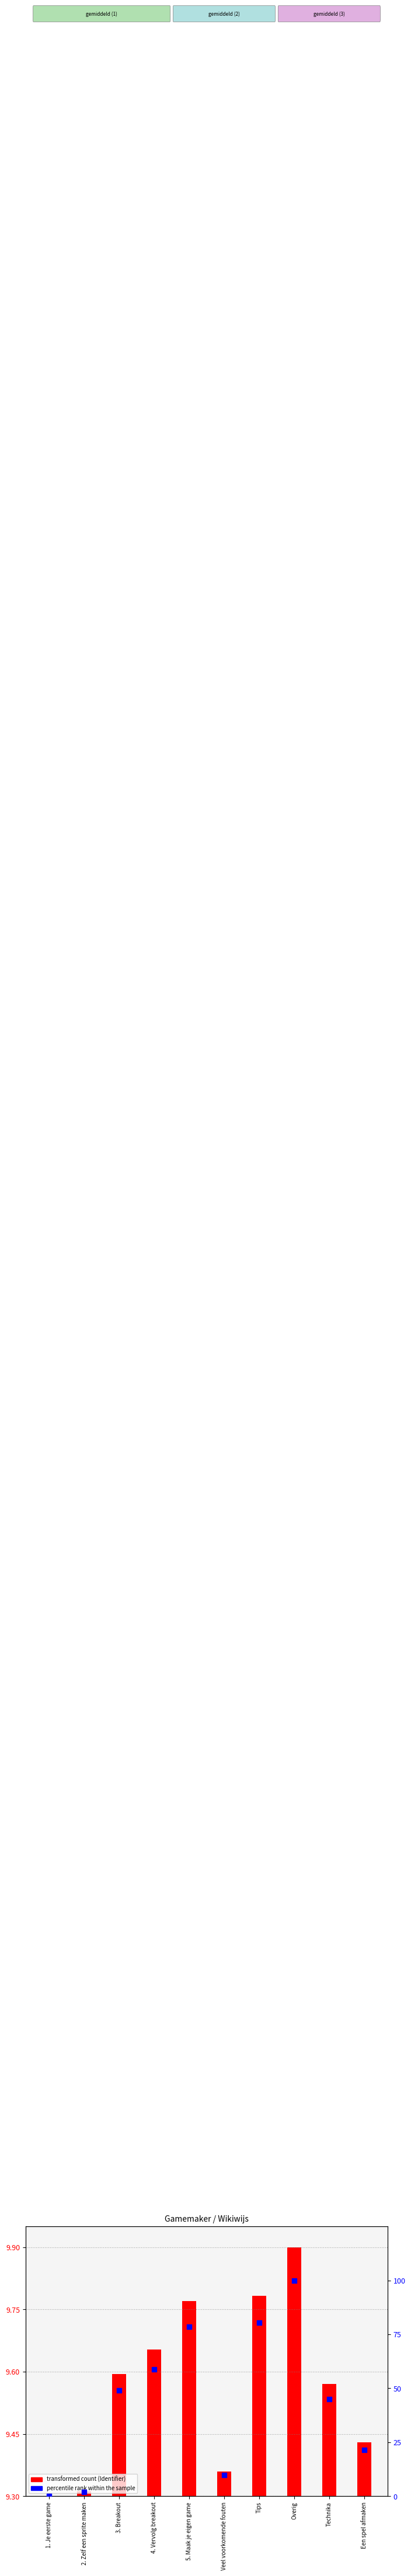

At how many categories does at least one series exceed 40?

6